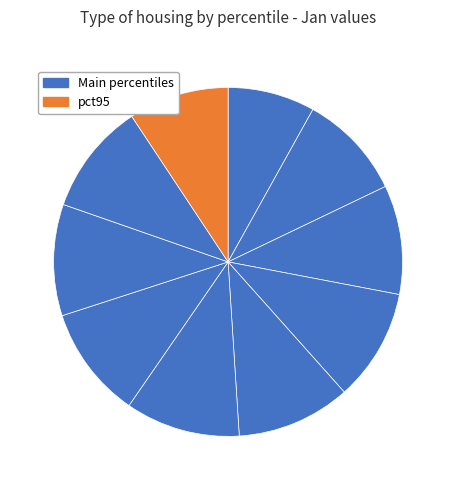

Which slice is the smallest?

pct05